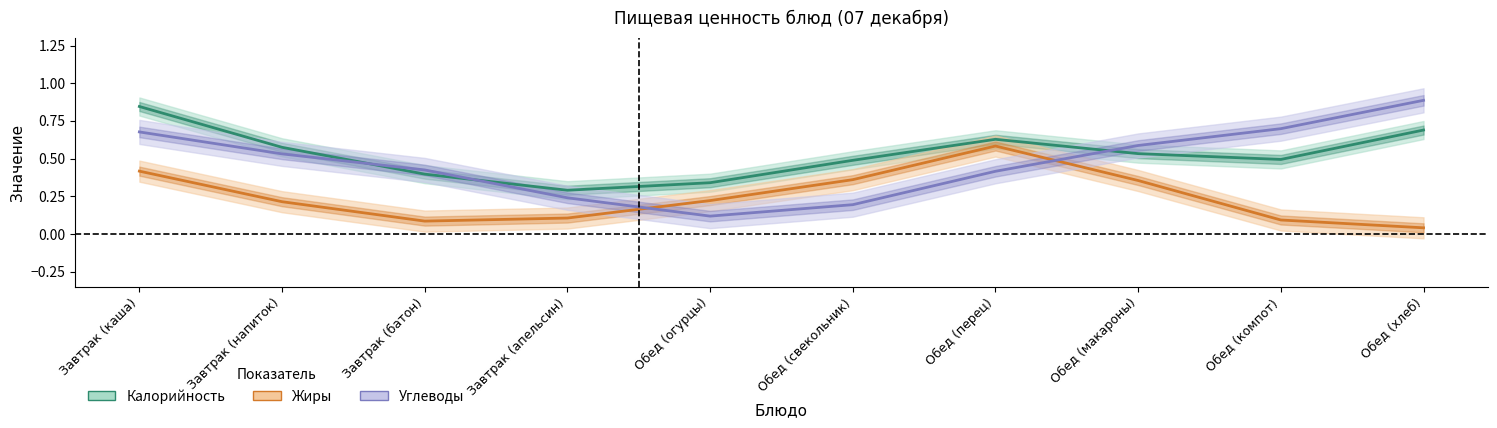

Reading left to right, what are all the values shown in this chart?

Калорийность: 0.8	0.6	0.4	0.3	0.3	0.5	0.6	0.5	0.5	0.7
Жиры: 0.4	0.2	0.1	0.1	0.2	0.4	0.6	0.4	0.1	0.0
Углеводы: 0.7	0.5	0.4	0.2	0.1	0.2	0.4	0.6	0.7	0.9